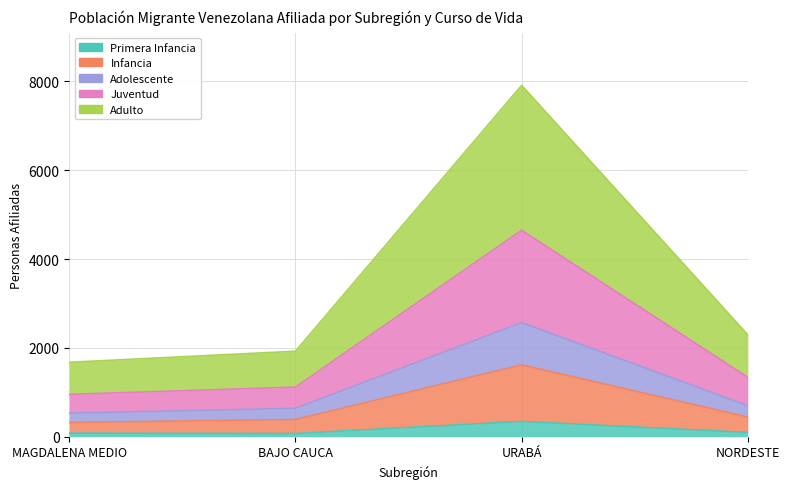

What is the label of the 4th point from the left?

NORDESTE